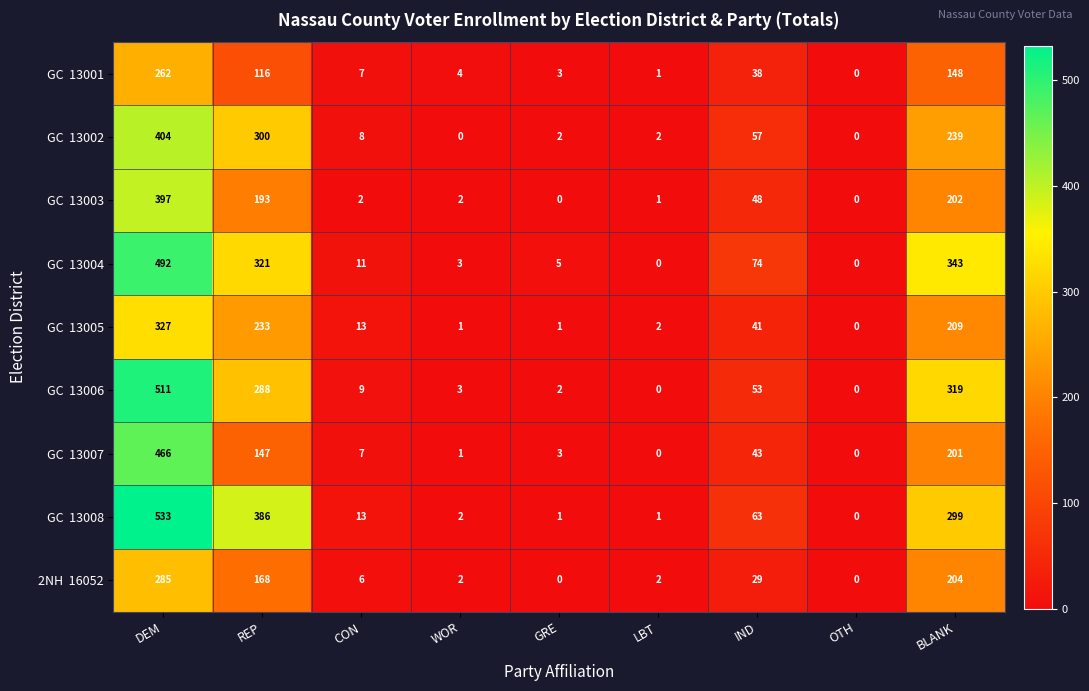

At which category is the sum across all series the highest?

DEM